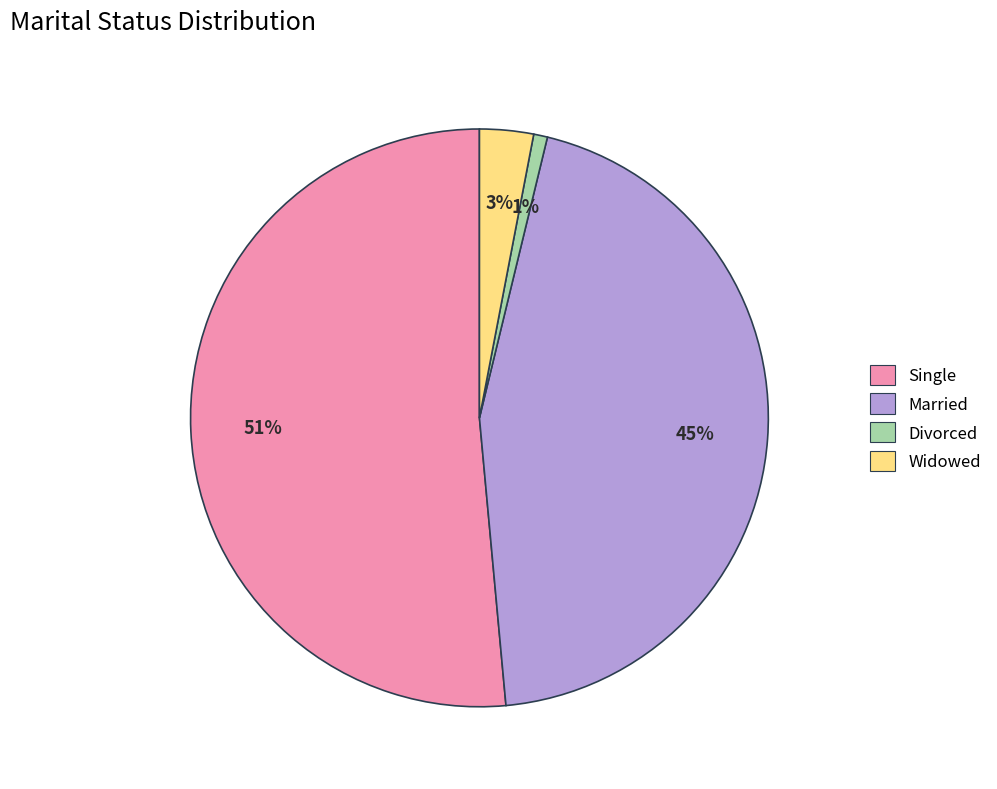

Approximately how many times larger is the value at Married compared to Single?

0.9